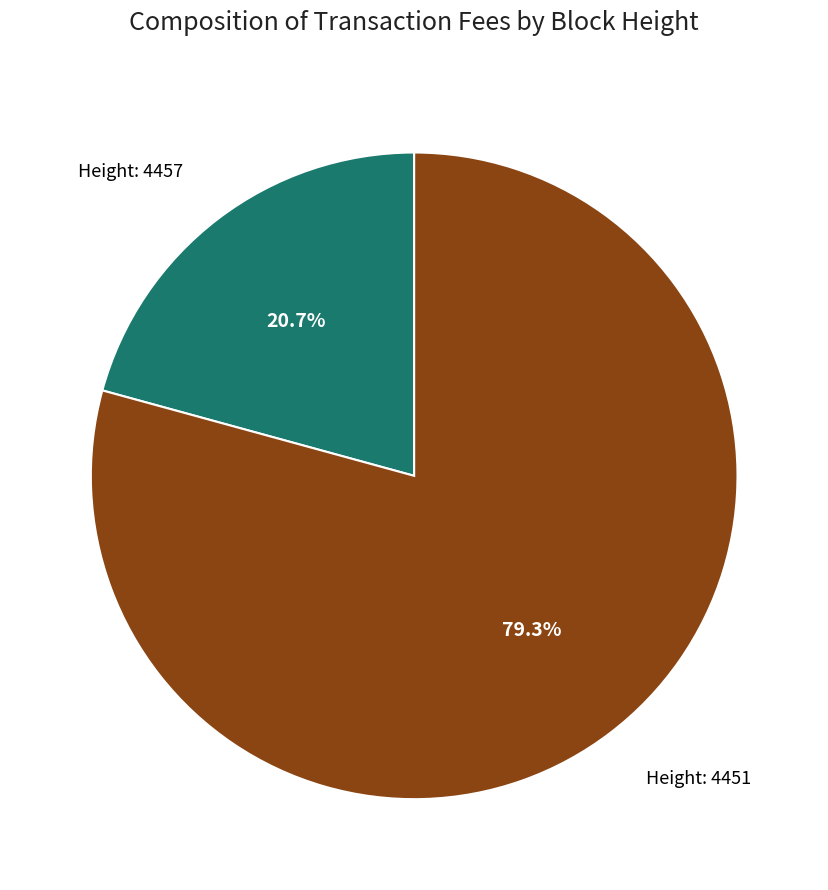

Which slice represents more than half of the pie?

Height: 4451